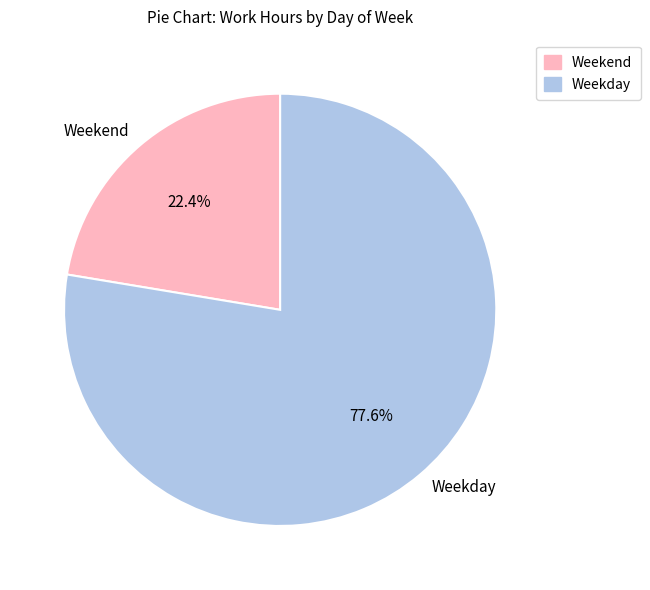

Approximately how many times larger is the value at Weekend compared to Weekday?

0.3